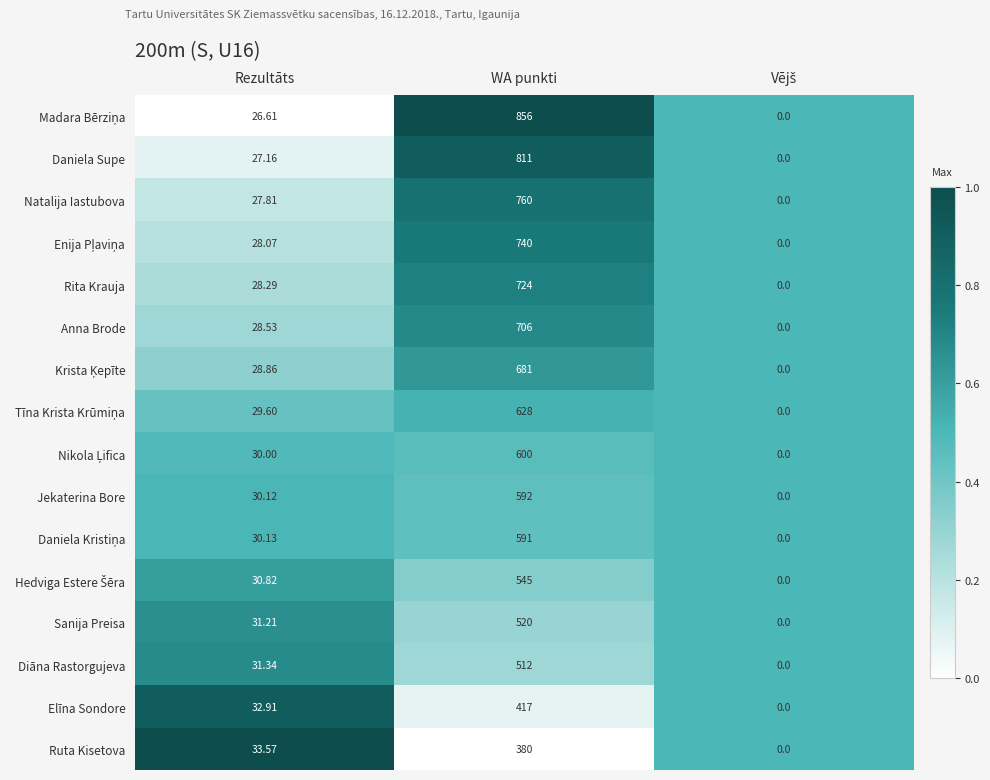

How many data points does each series have?

3